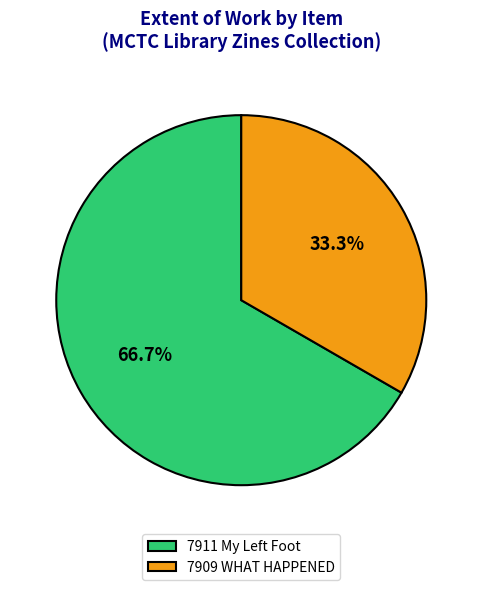

What is the majority slice?

7911 My Left Foot